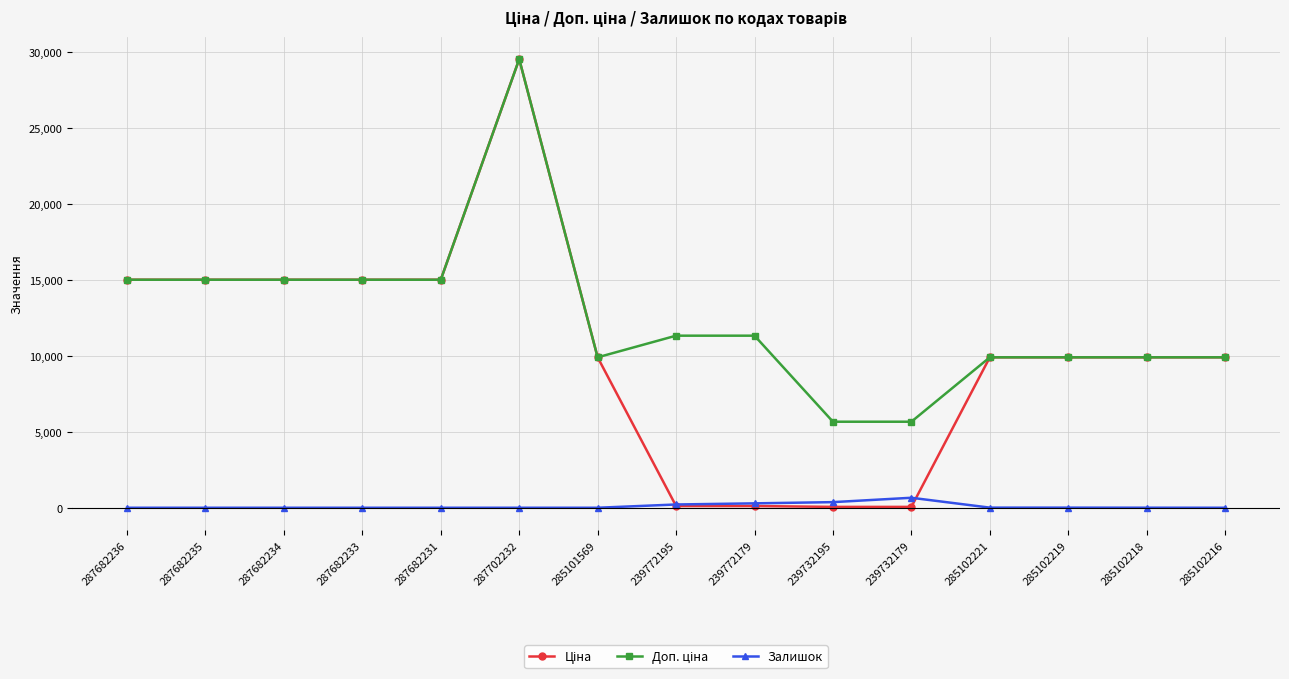

Count the number of categories in the chart.

15